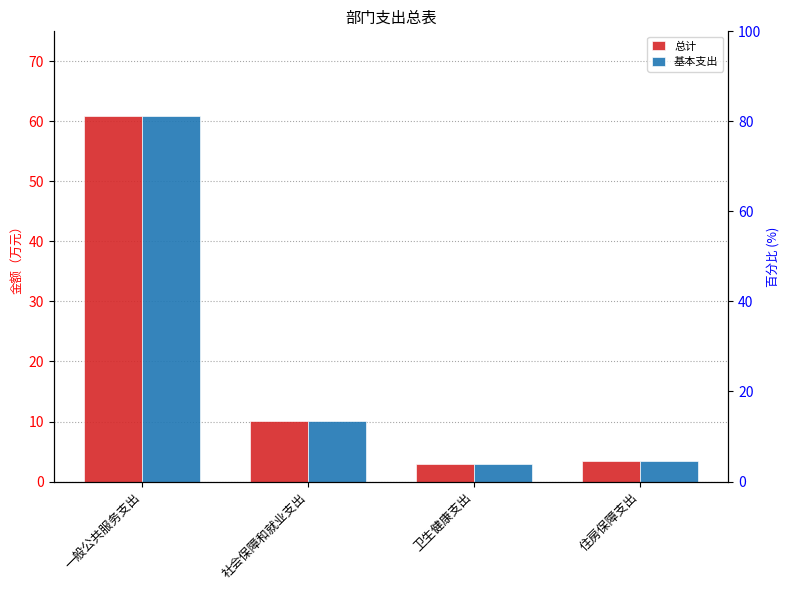

Reading left to right, transcribe all the data shown in this chart.

总计: 一般公共服务支出=60.8	社会保障和就业支出=10.1	卫生健康支出=3.0	住房保障支出=3.5
基本支出: 一般公共服务支出=60.8	社会保障和就业支出=10.1	卫生健康支出=3.0	住房保障支出=3.5